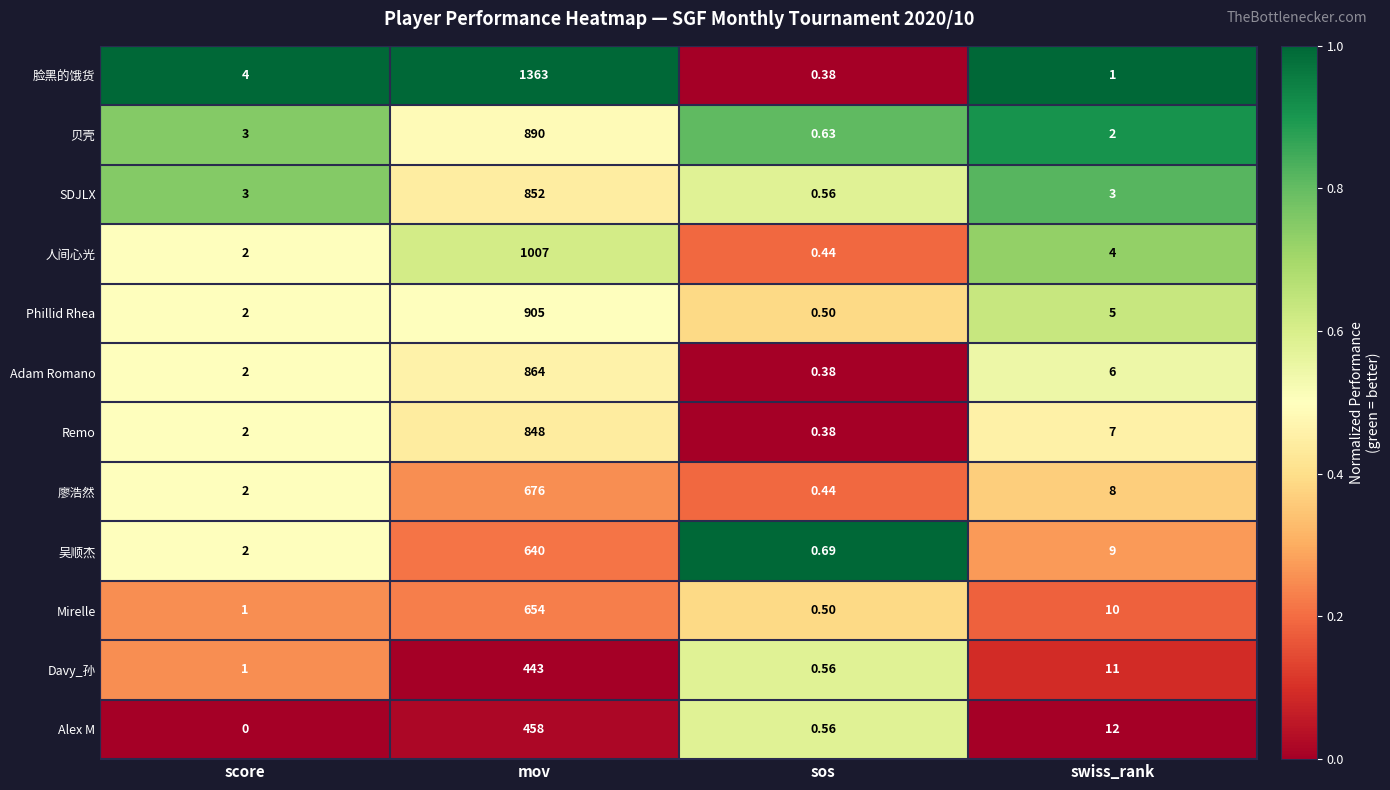

Rank the series at swiss_rank from lowest to highest value.

脸黑的饿货, 贝壳, SDJLX, 人间心光, Phillid Rhea, Adam Romano, Remo, 廖浩然, 吴顺杰, Mirelle, Davy_孙, Alex M